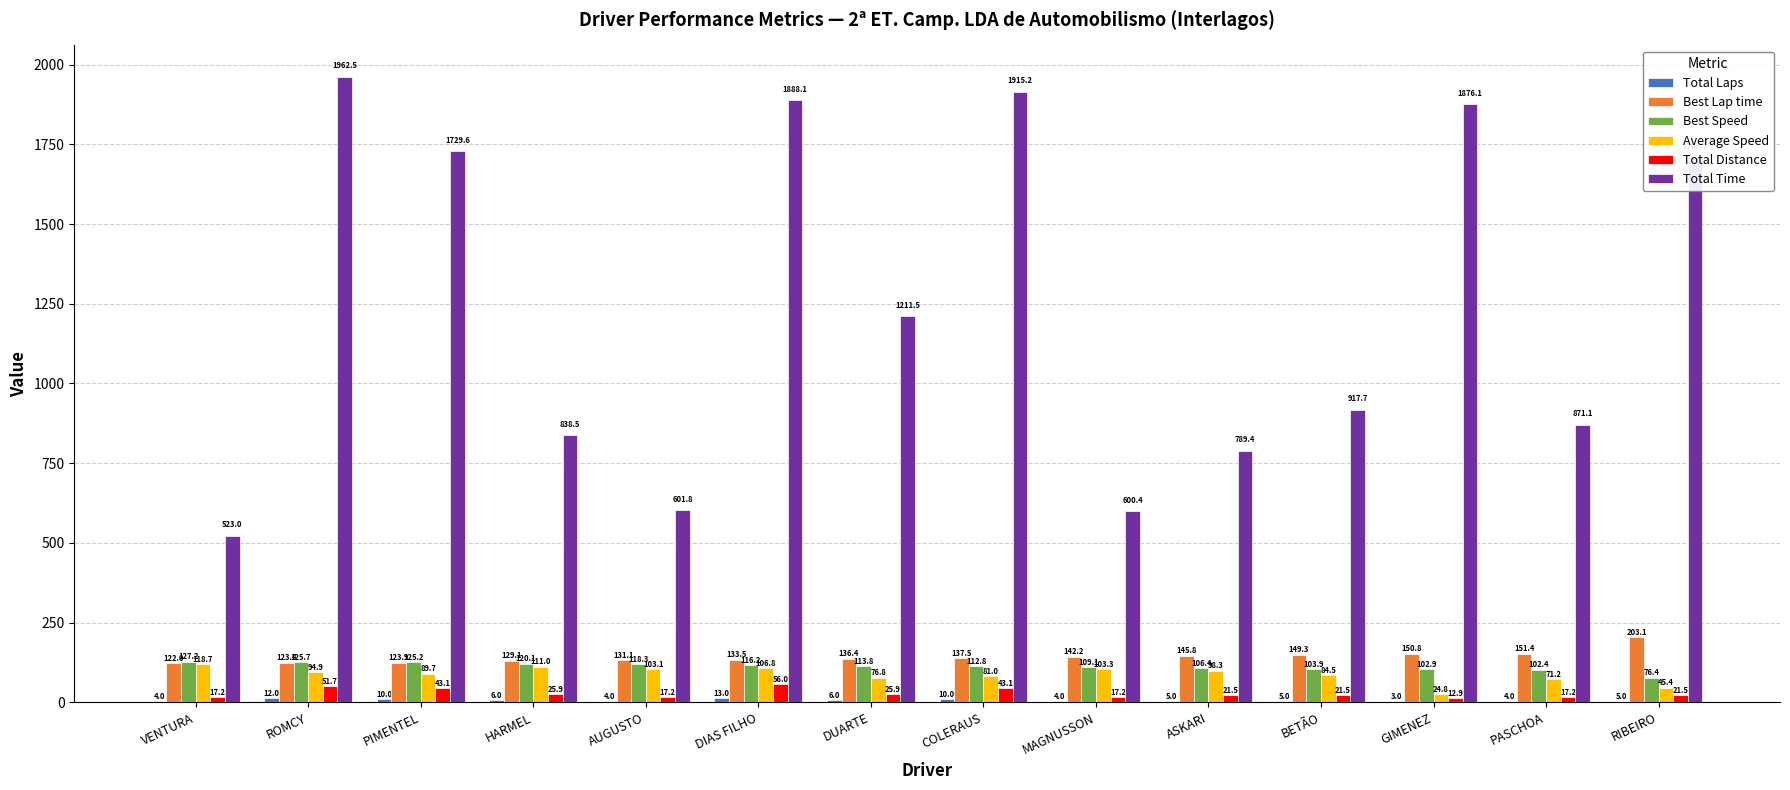

At which category is the sum across all series the highest?

ROMCY